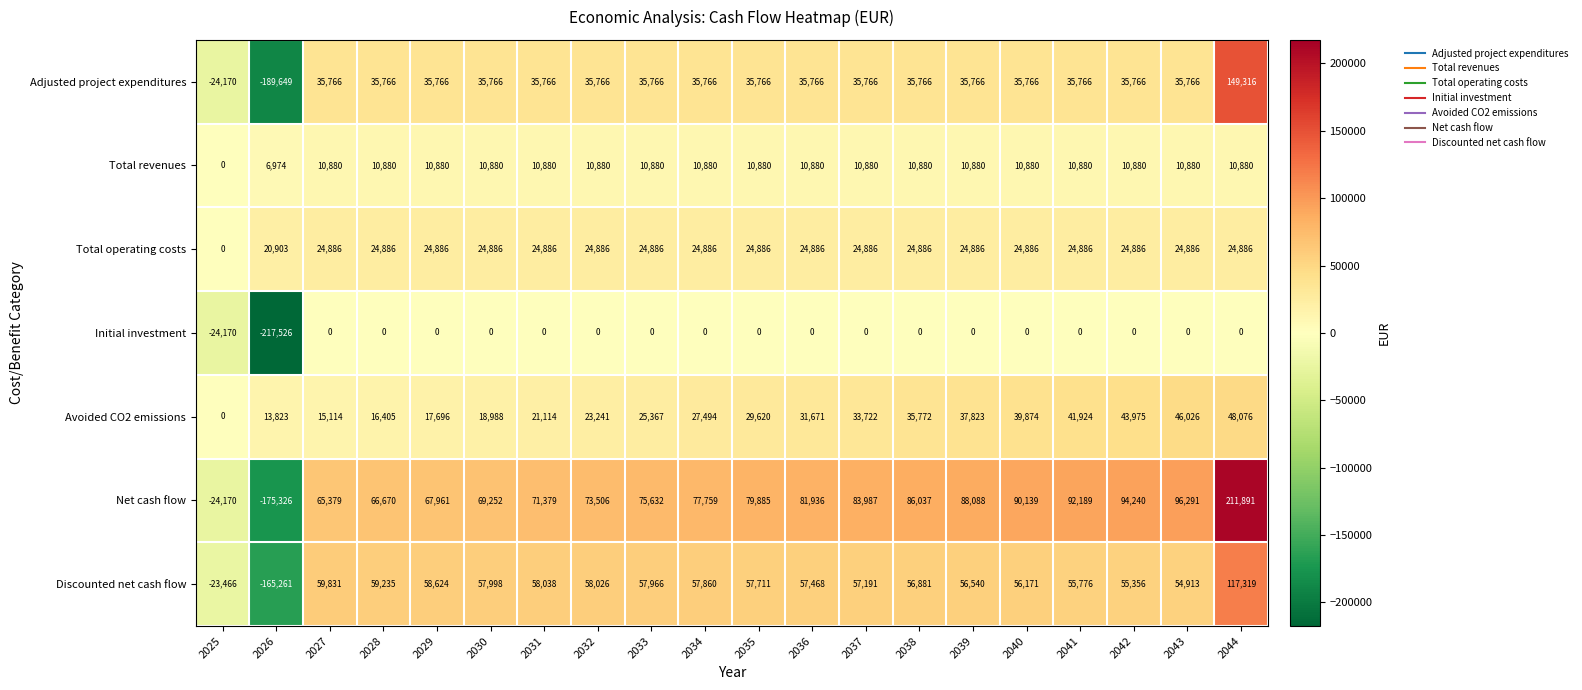

What is the difference between the highest and lowest values at 2030?

69252